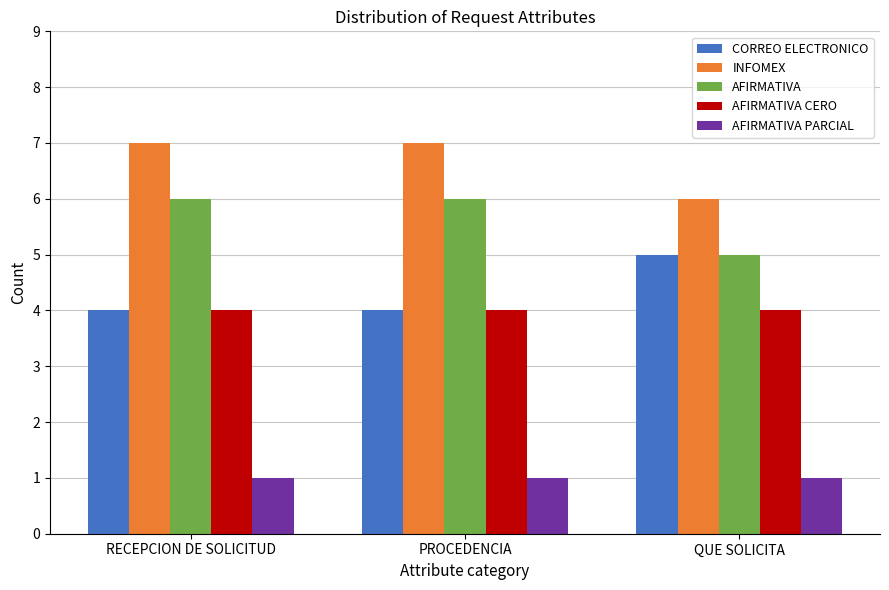

What is the value of the CORREO ELECTRONICO bar at the 2nd from the left?

4